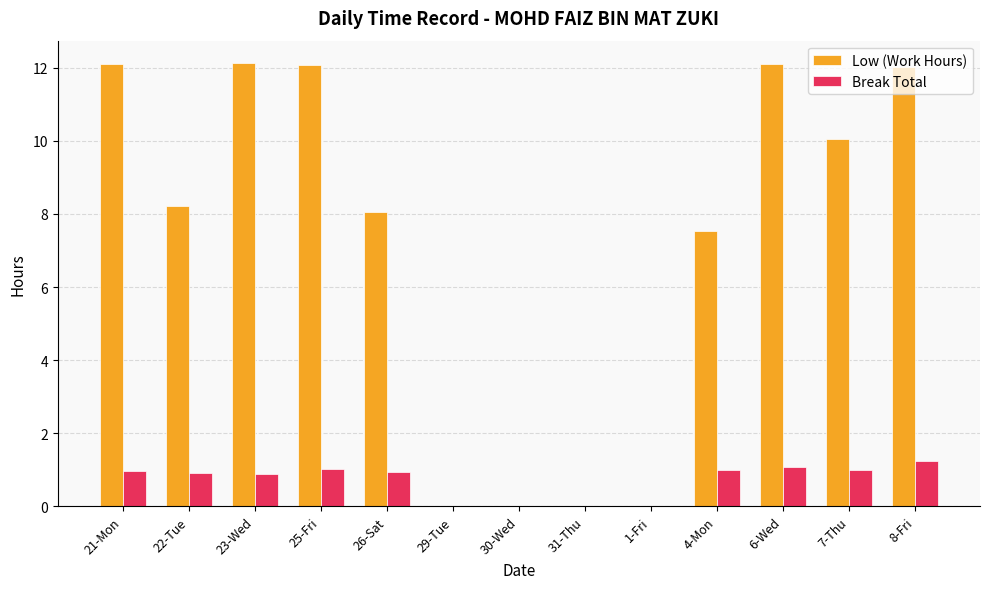

The value of Low (Work Hours) at 21-Mon is 16.9. True or false?

False